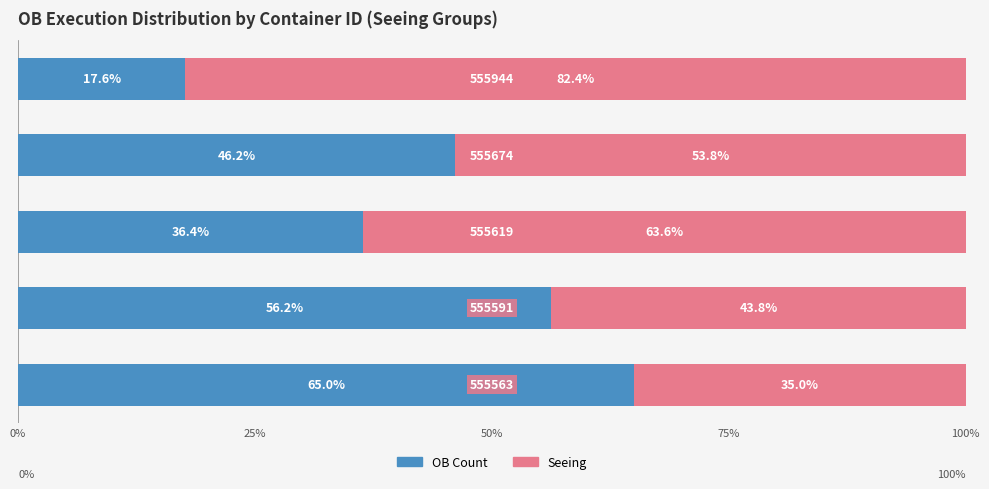

The Seeing (Without) series shows 18.5 at 0%. True or false?

False